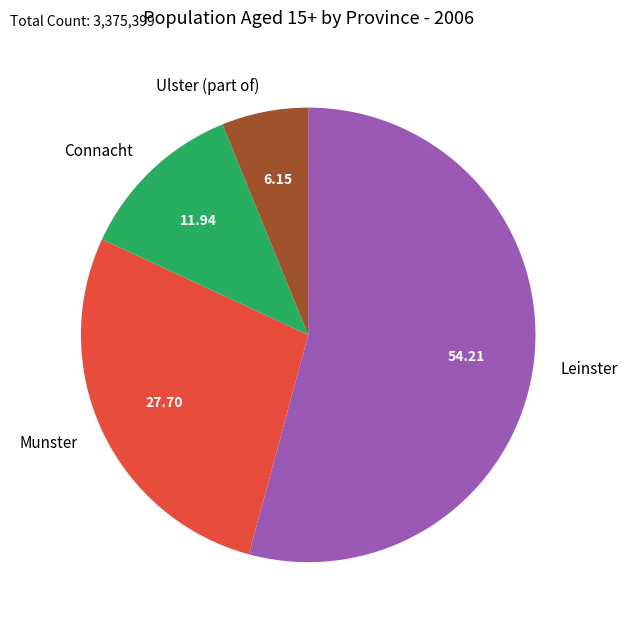

Combined, do Leinster and Ulster (part of) account for over 50%?

Yes